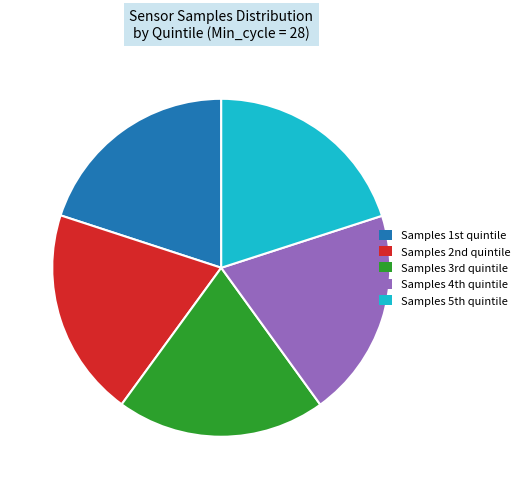

Is there a majority slice in this chart?

No